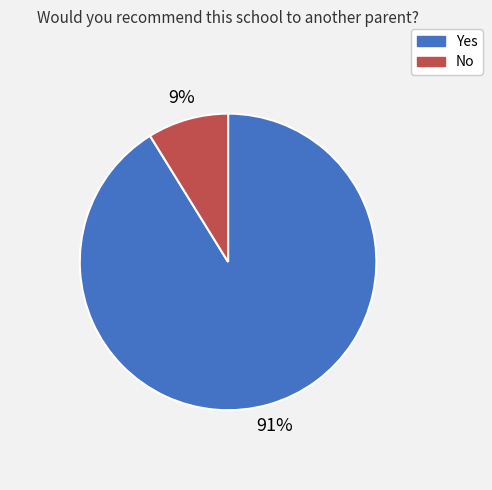

To the nearest percent, what is the combined percentage of No and Yes?

100%